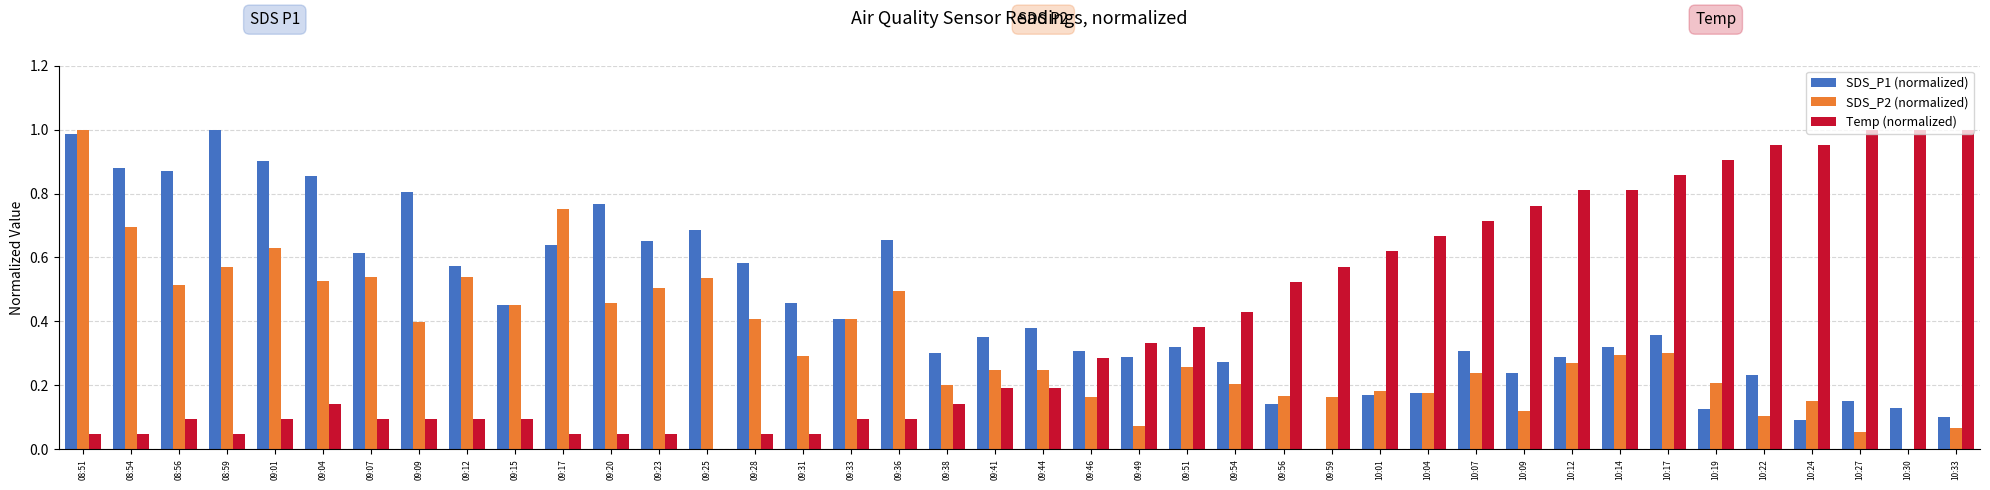

Are the bars horizontal?

No